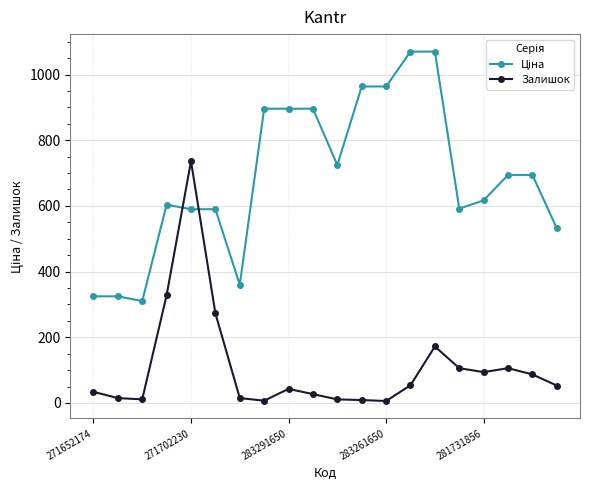

What is the value of the Залишок point at the 18th from the left?

106.0